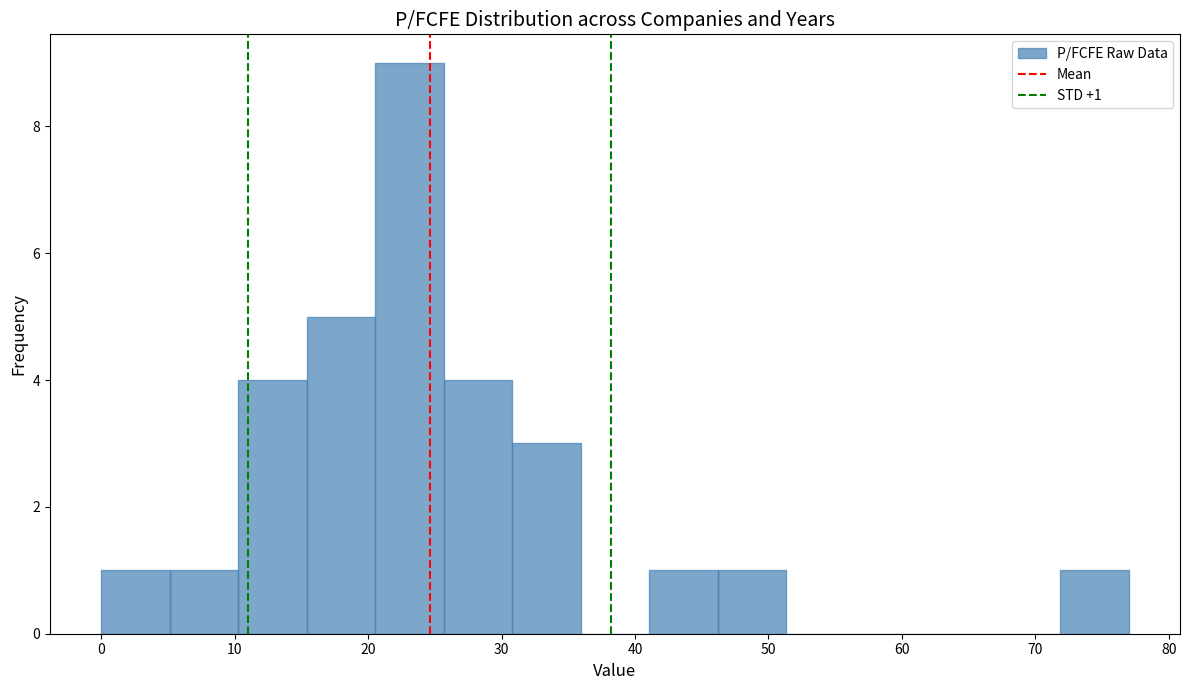

Over which range of the x-axis is the bar tallest?

21 to 26